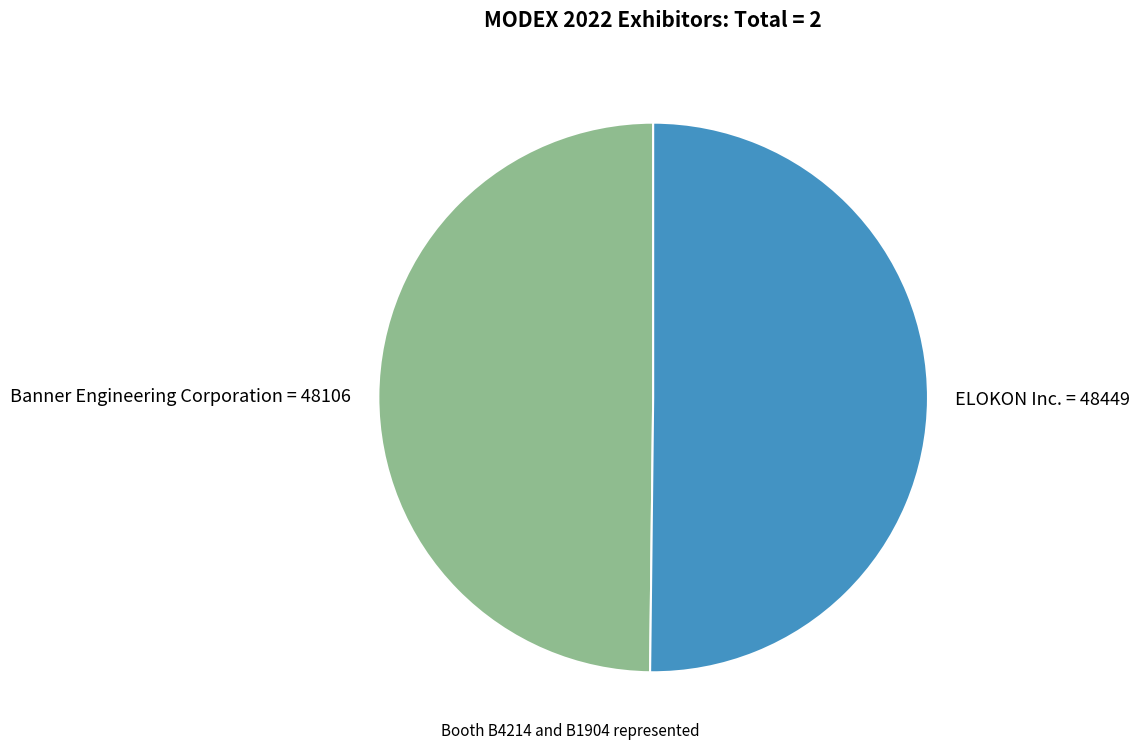

Approximately how many times larger is the value at Banner Engineering Corporation compared to ELOKON Inc.?

1.0